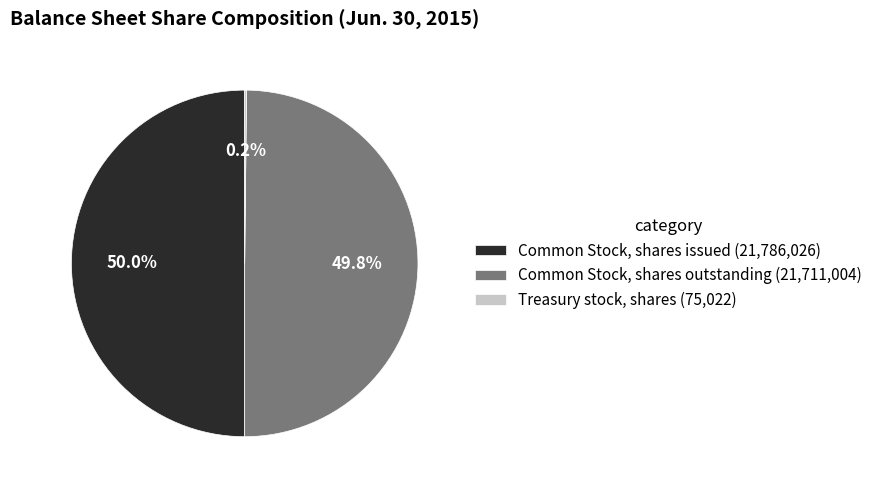

True or false: Common Stock, shares outstanding accounts for 50% of the total.

True